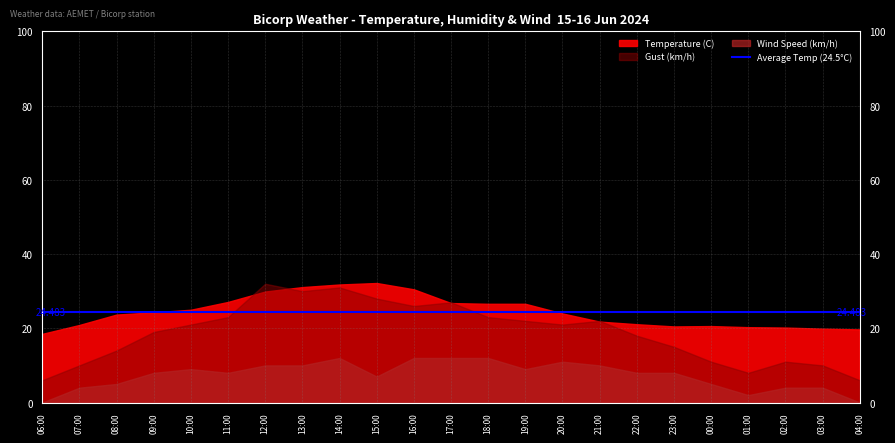

What is the label of the 12th point from the right?

17:00